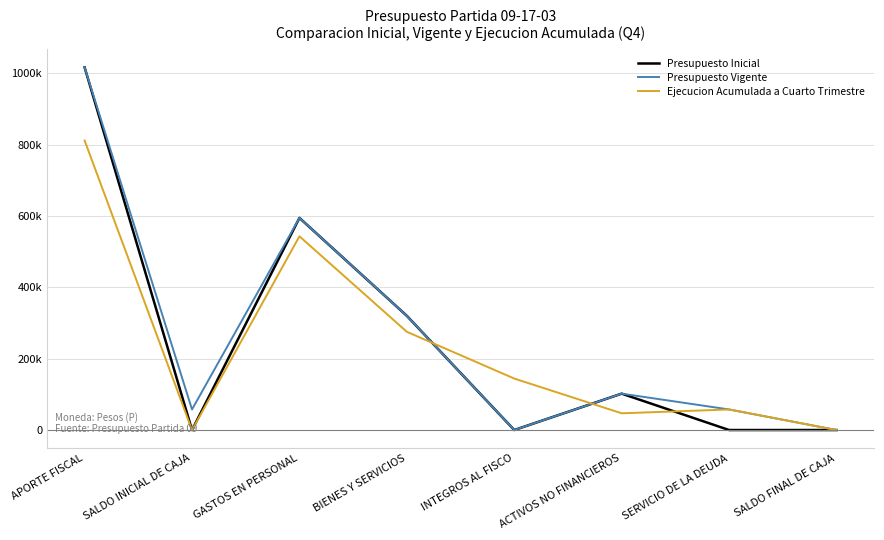

Does the chart have visible grid lines?

Yes